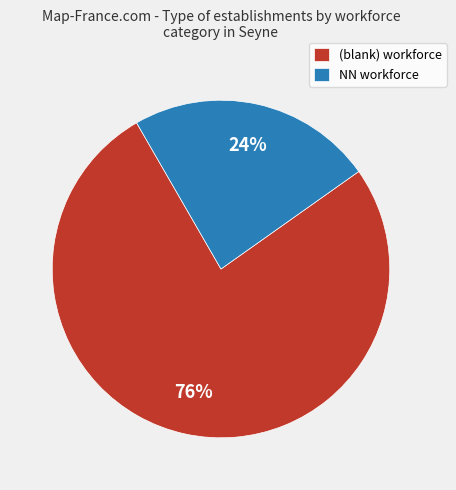

Approximately how many times larger is the value at NN workforce compared to (blank) workforce?

0.3